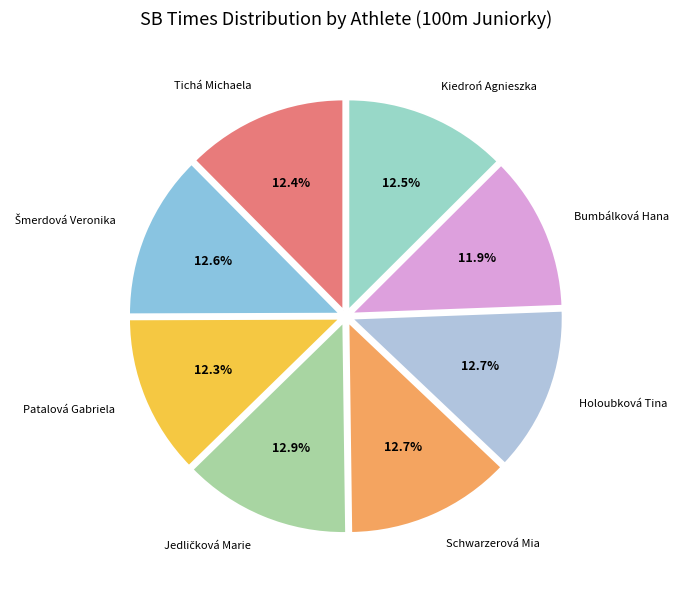

How many segments does this pie chart have?

8